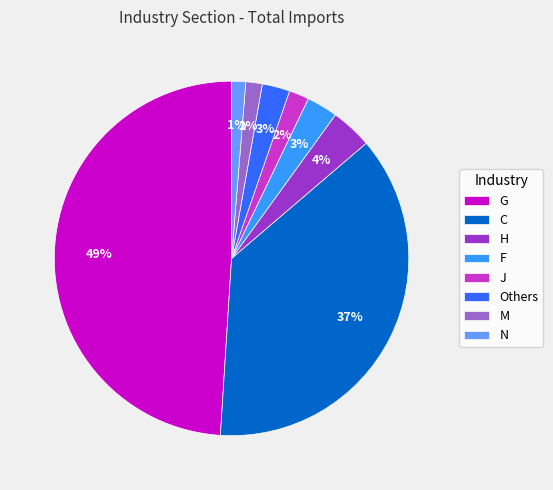

To the nearest percent, what is the difference between the largest and smallest slice percentages?

48%